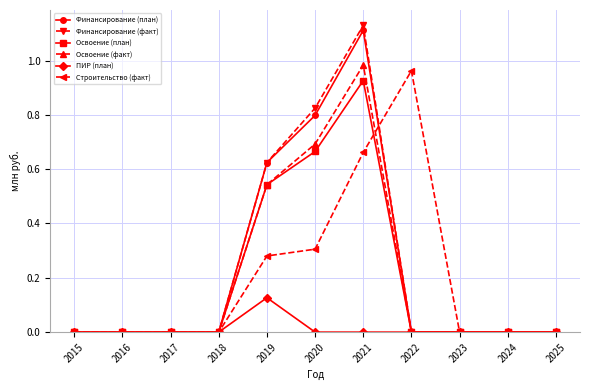

True or false: Строительство (факт) has a value of 0.0 at 2024.

True